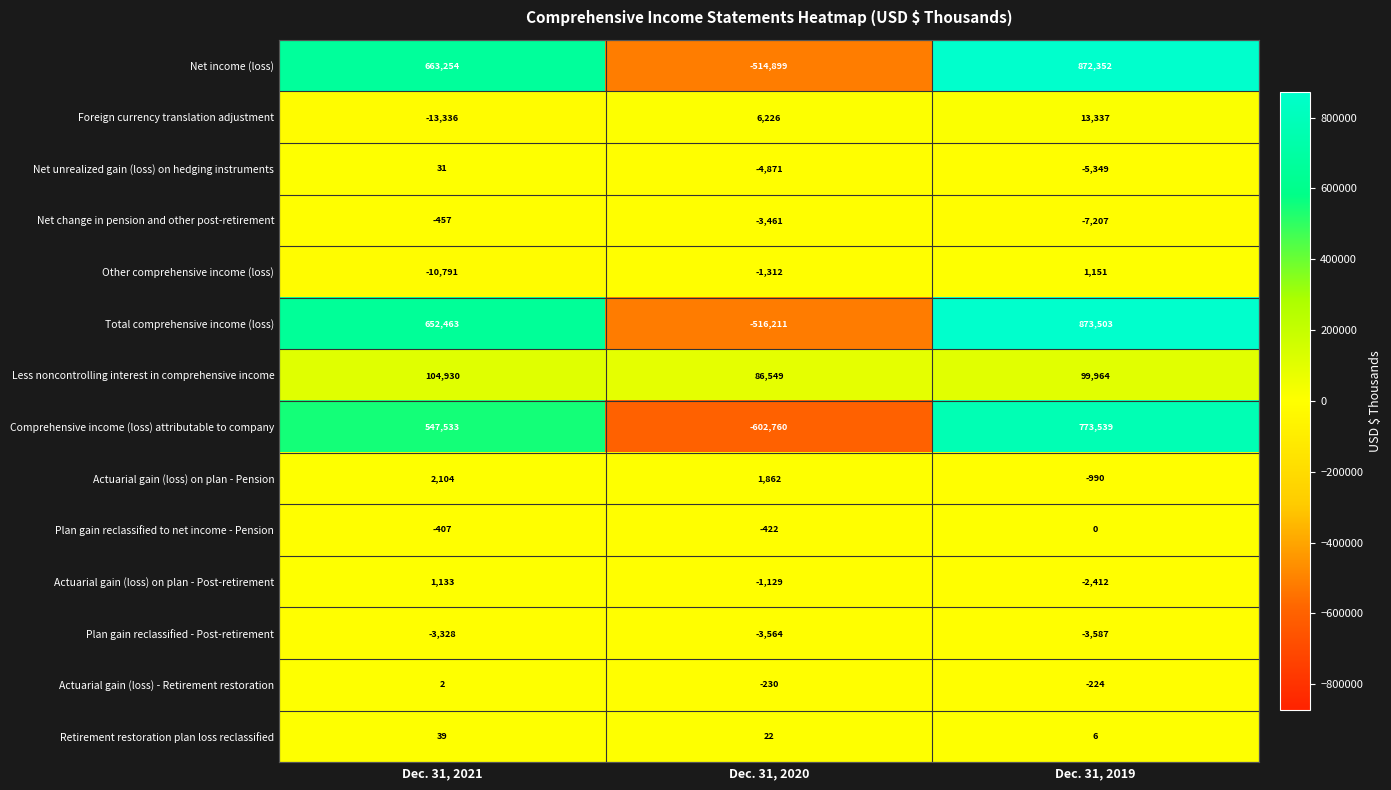

At Dec. 31, 2019, list the series in order from smallest to largest.

Net change in pension and other post-retirement, Net unrealized gain (loss) on hedging instruments, Plan gain reclassified - Post-retirement, Actuarial gain (loss) on plan - Post-retirement, Actuarial gain (loss) on plan - Pension, Actuarial gain (loss) - Retirement restoration, Plan gain reclassified to net income - Pension, Retirement restoration plan loss reclassified, Other comprehensive income (loss), Foreign currency translation adjustment, Less noncontrolling interest in comprehensive income, Comprehensive income (loss) attributable to company, Net income (loss), Total comprehensive income (loss)